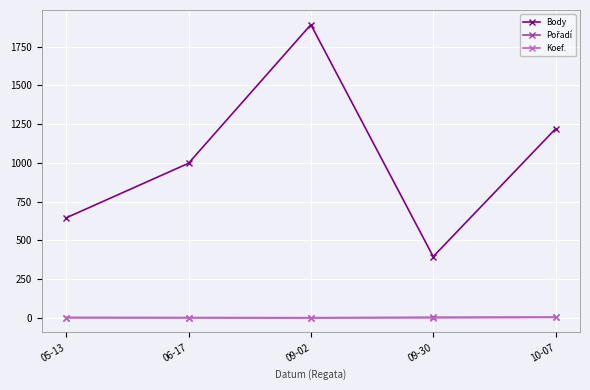

What is the label of the 3rd point from the right?

09-02